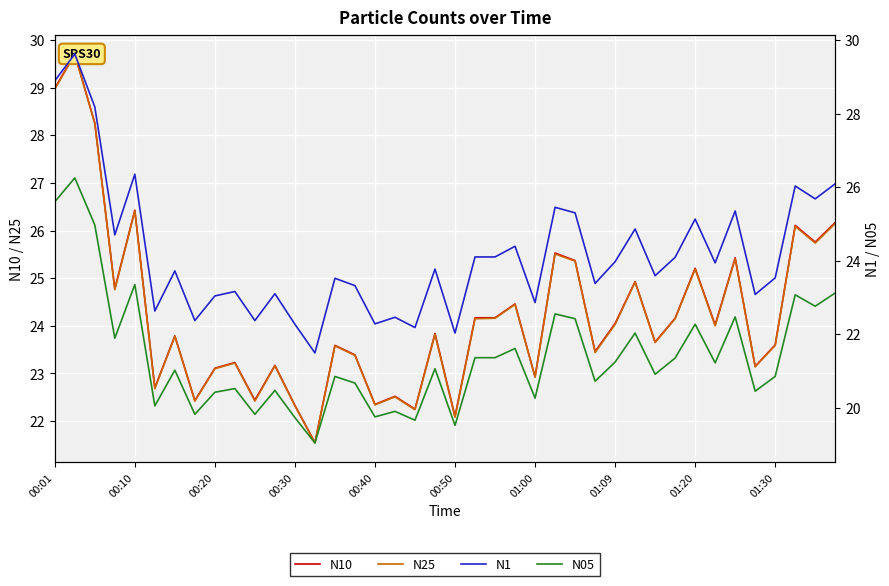

True or false: N1 and N25 intersect in this chart.

False